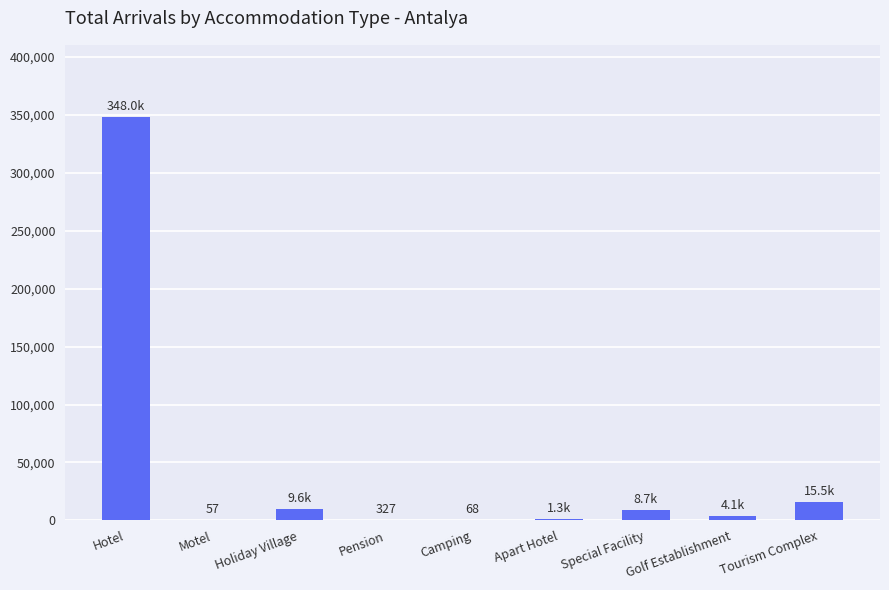

What is the sum of all values?

387588